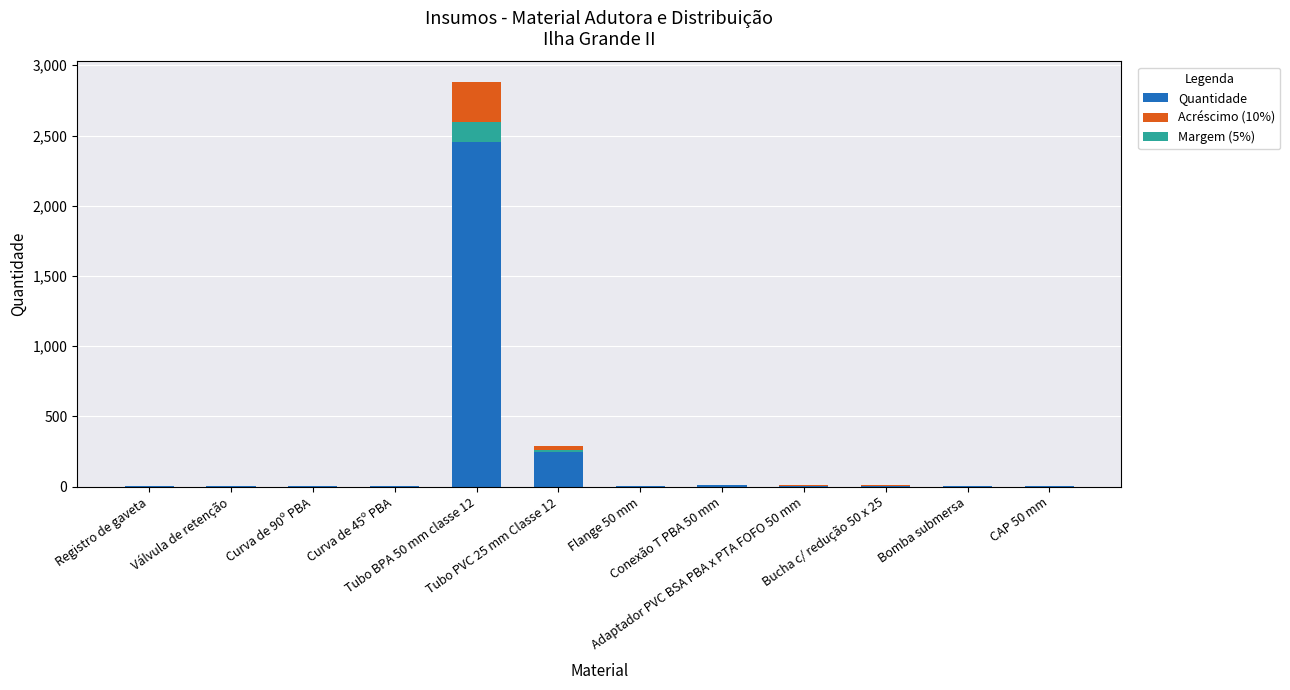

What are all the series names shown in the legend?

Quantidade, Acréscimo (10%), Margem (5%)